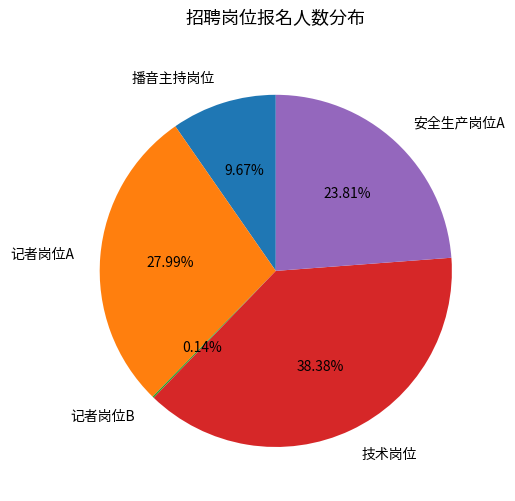

Is it true that 播音主持岗位 is 22% of the pie?

False